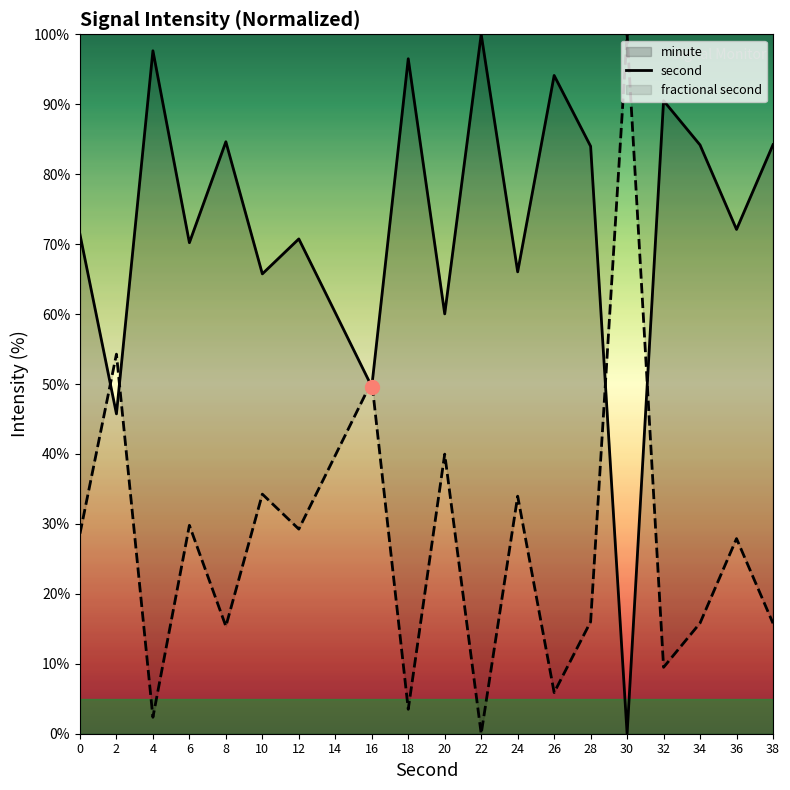

Rank the categories by value from highest to lowest.

22, 4, 18, 26, 32, 8, 38, 34, 28, 36, 0, 12, 6, 24, 10, 14, 20, 16, 2, 30